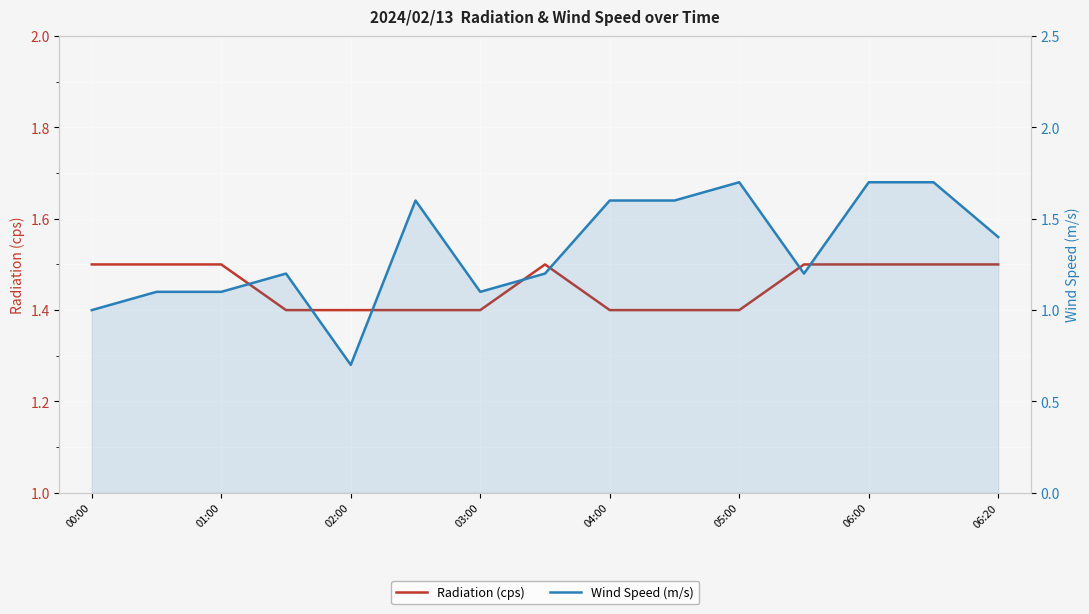

True or false: Radiation (cps) and Wind Speed (m/s) cross at least once.

True